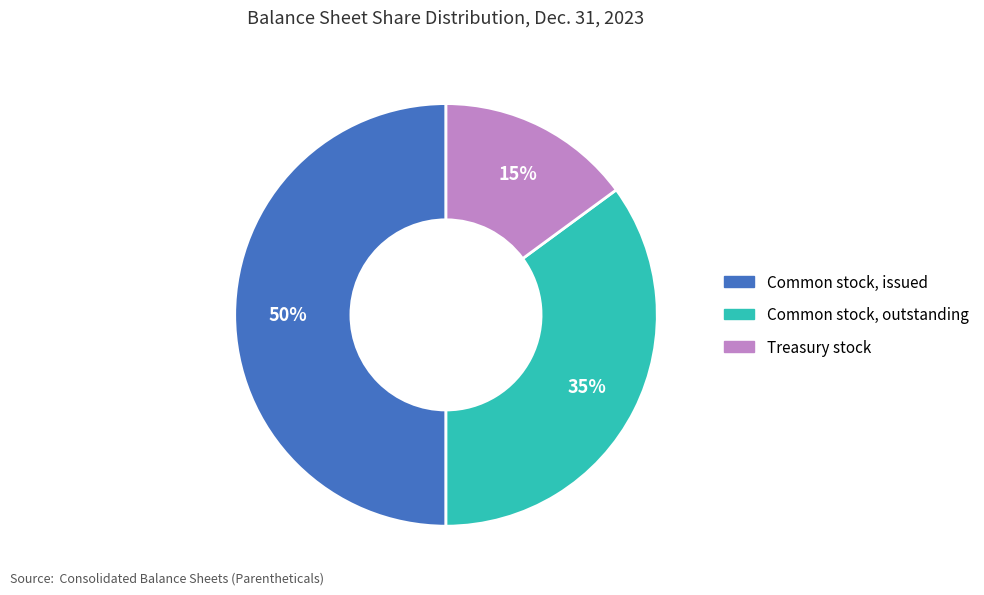

To the nearest percent, what is the average slice percentage?

33%